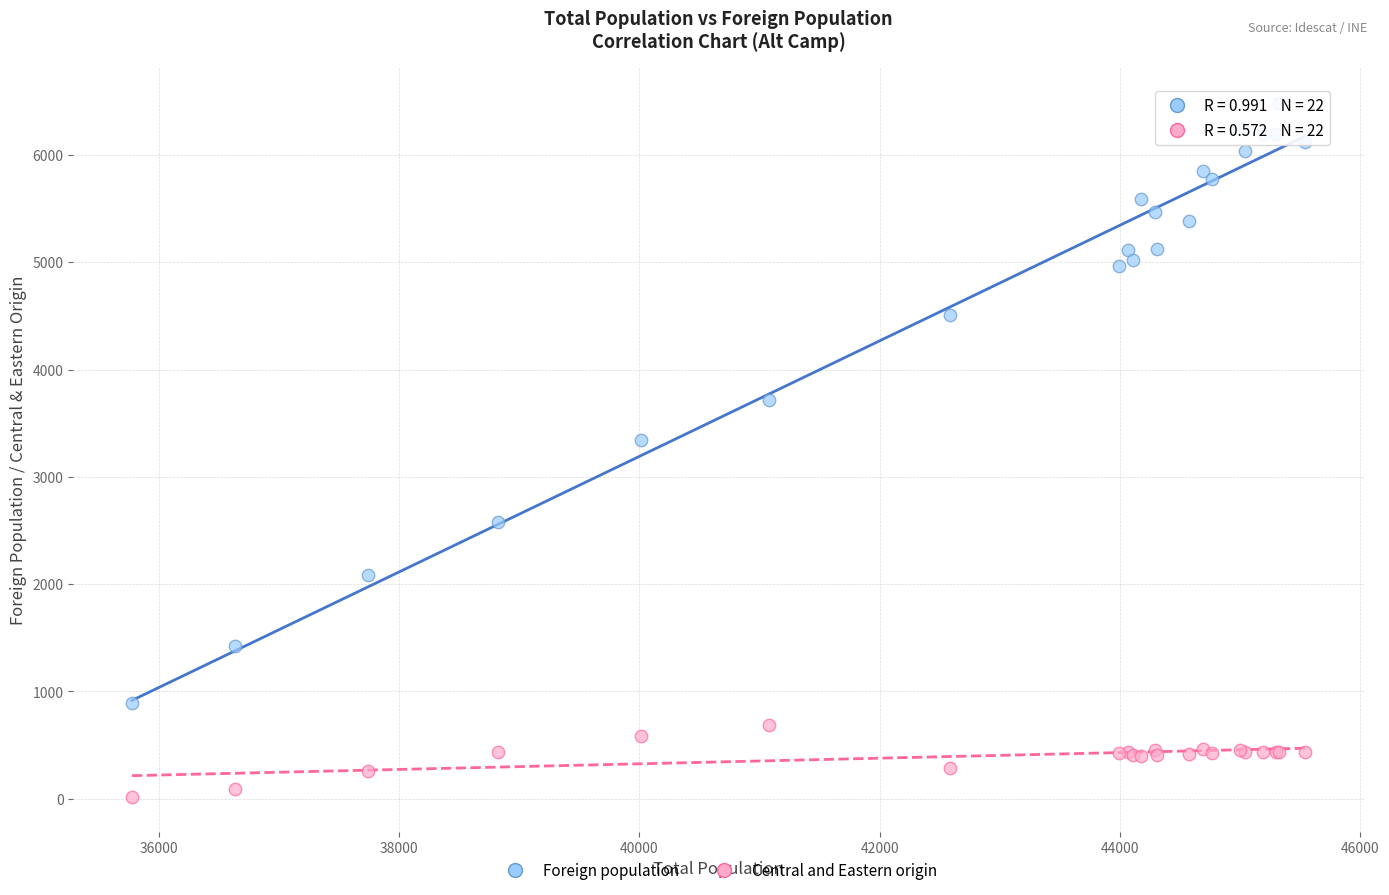

Which series has the widest spread of Y values?

Foreign population